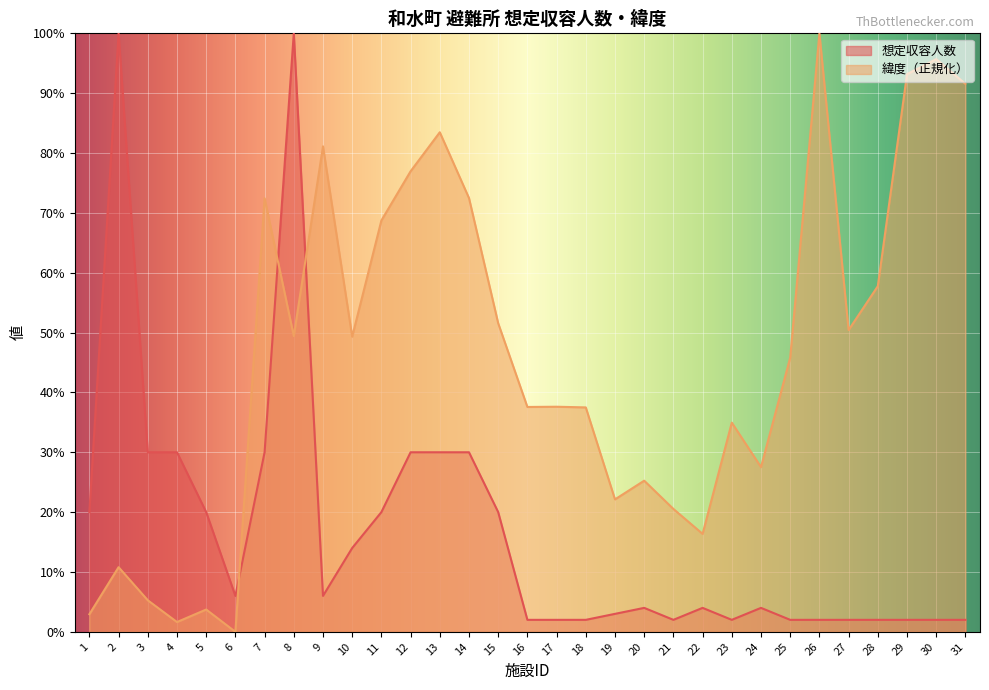

Rank the series by their average value, from lowest to highest.

想定収容人数, 緯度（正規化）